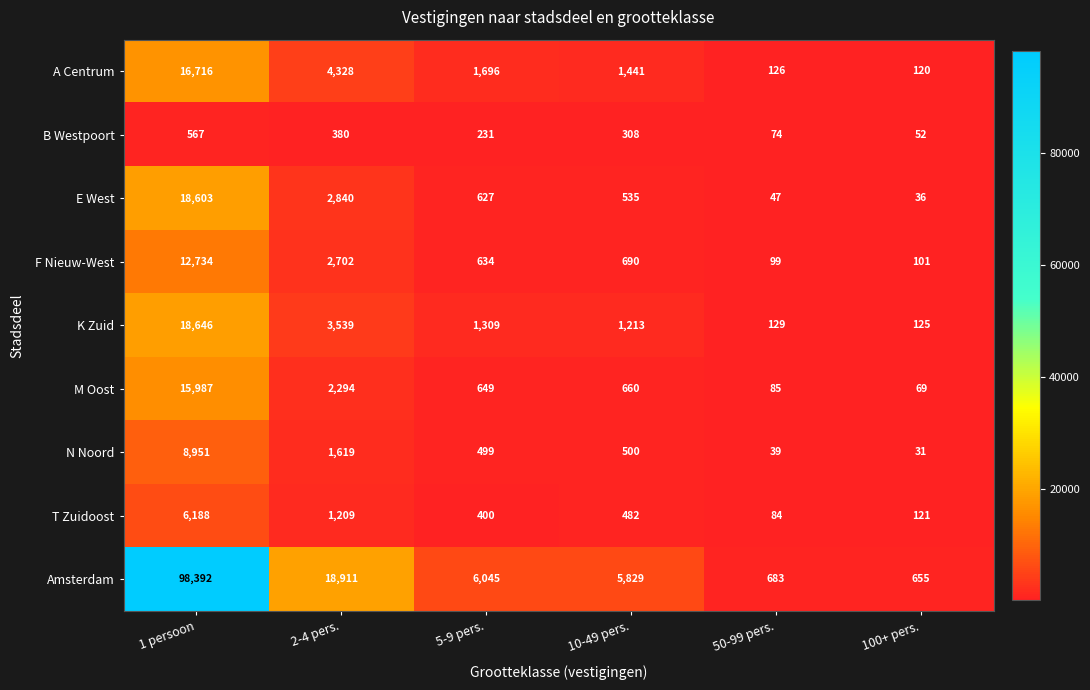

How many data points in E West are less than 627?

3